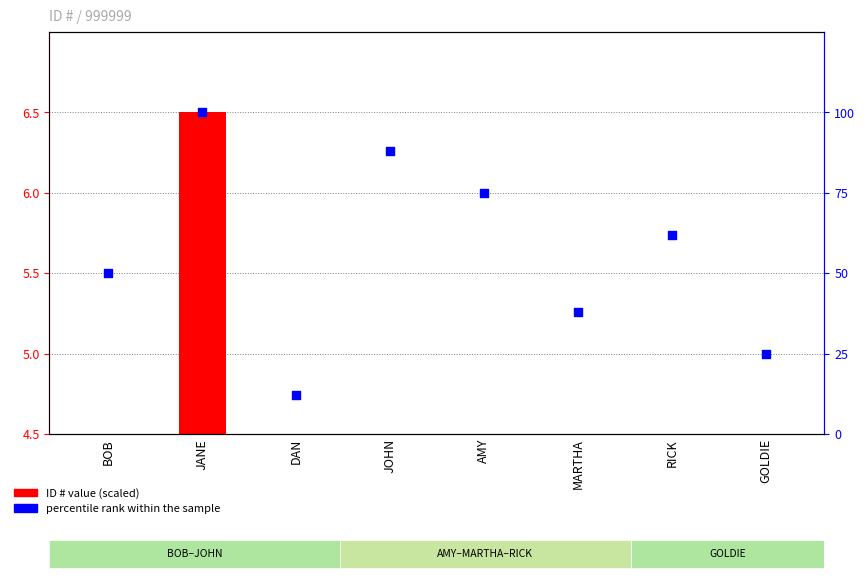

What is the total value across all series at GOLDIE?

25.3